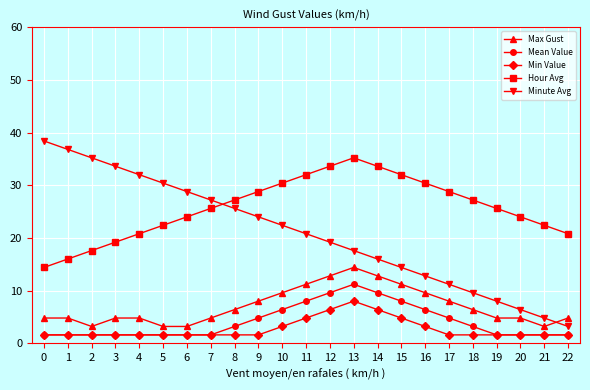

What is the difference between the highest and lowest values at 12?

27.2